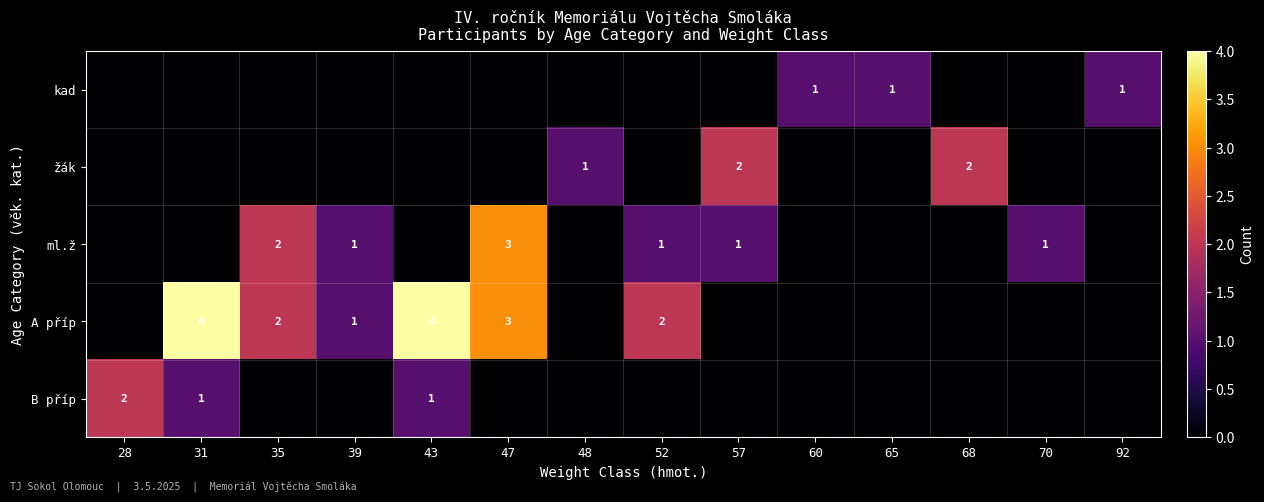

True or false: ml.ž has a value of 0 at 39.

False